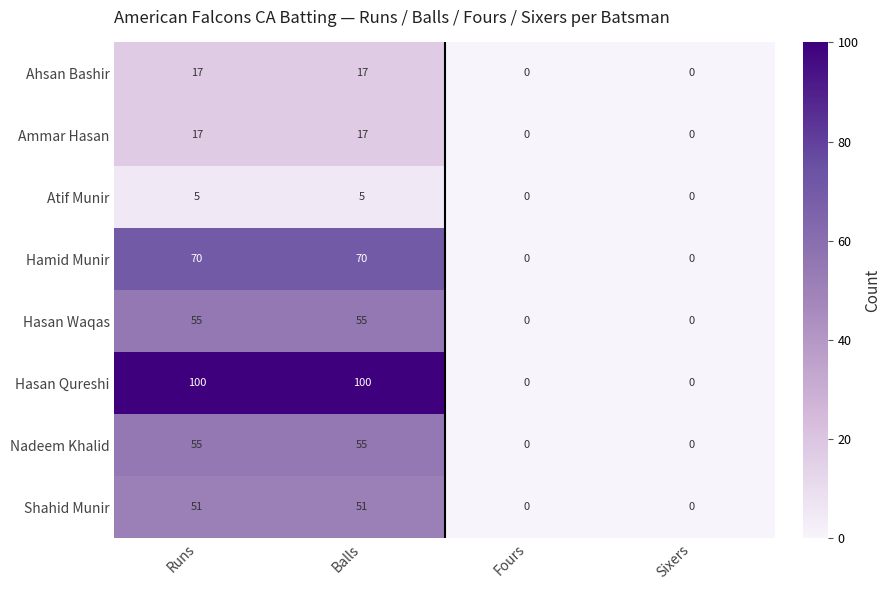

What is the greatest value displayed?

100